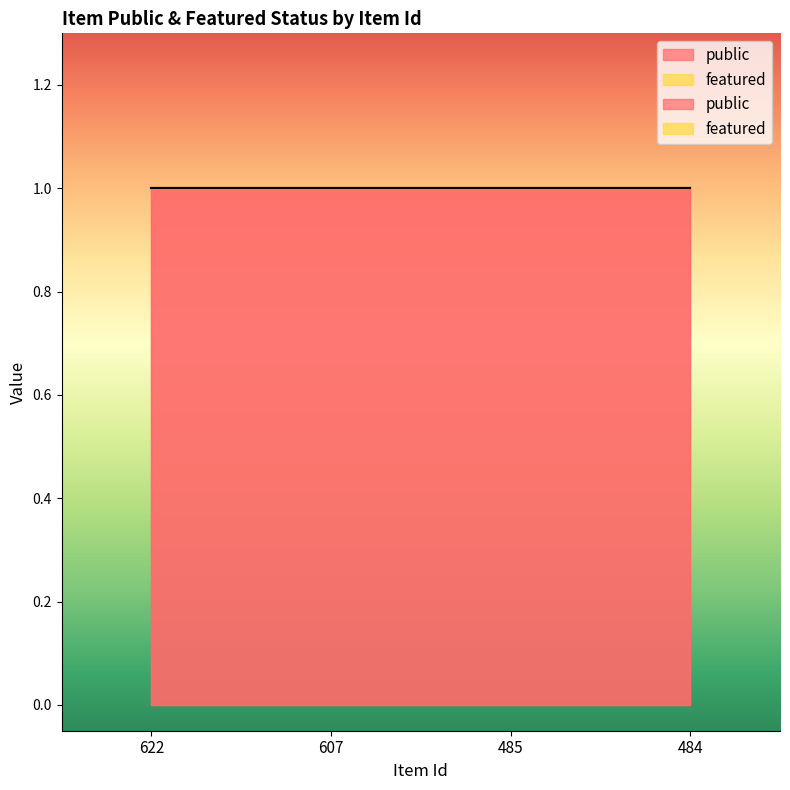

Which series has the largest total across all categories?

public